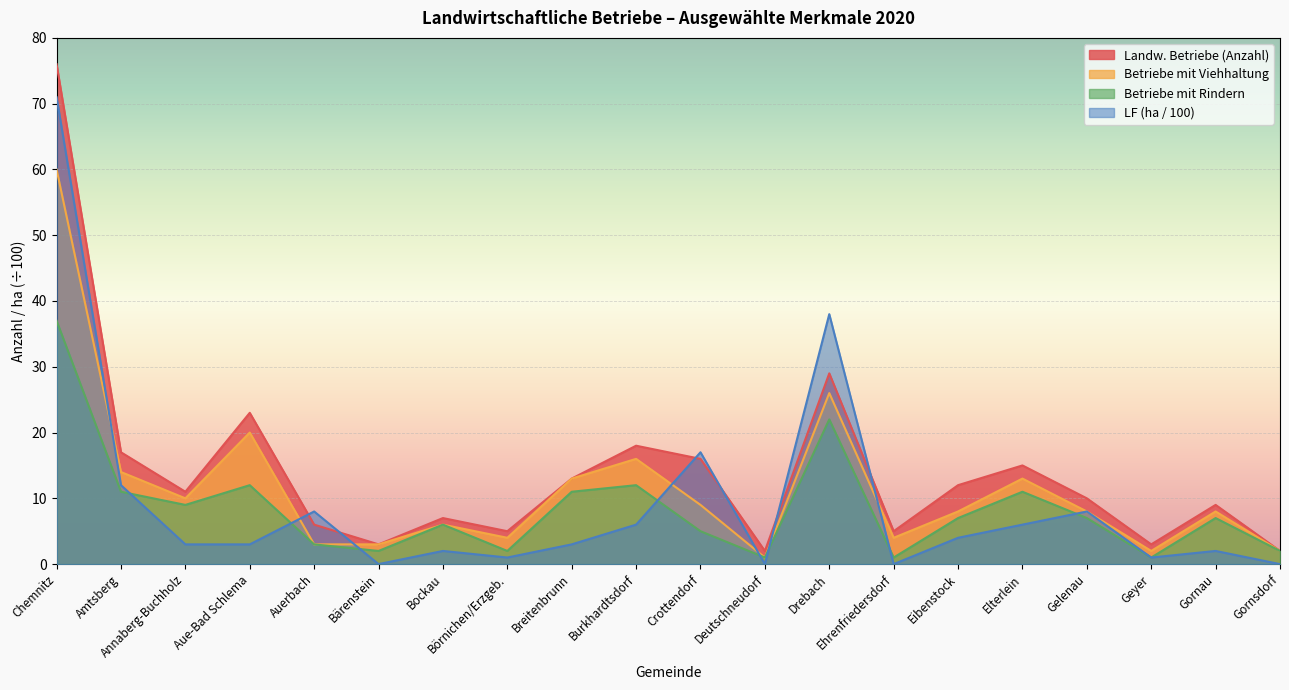

What is the difference between the maximum and minimum values in the LF (ha / 100) series?

71